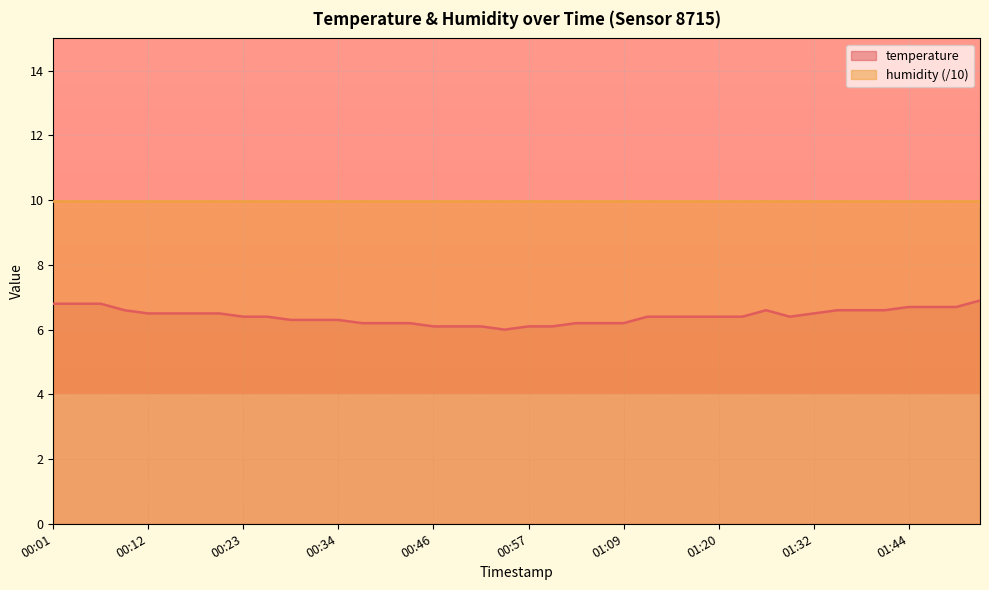

What is the greatest value displayed?

10.0